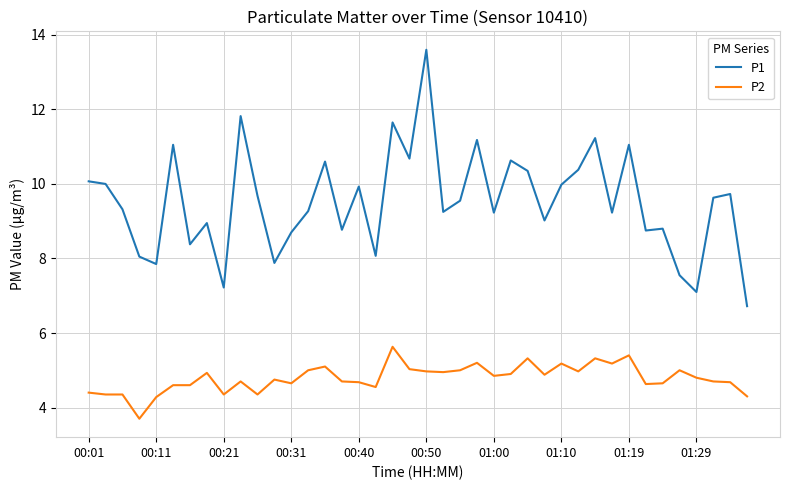

What is the highest value of the P1 series?

13.6